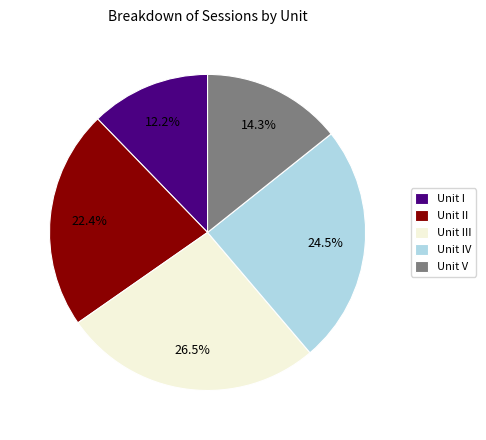

Is Unit IV the majority of the pie?

No